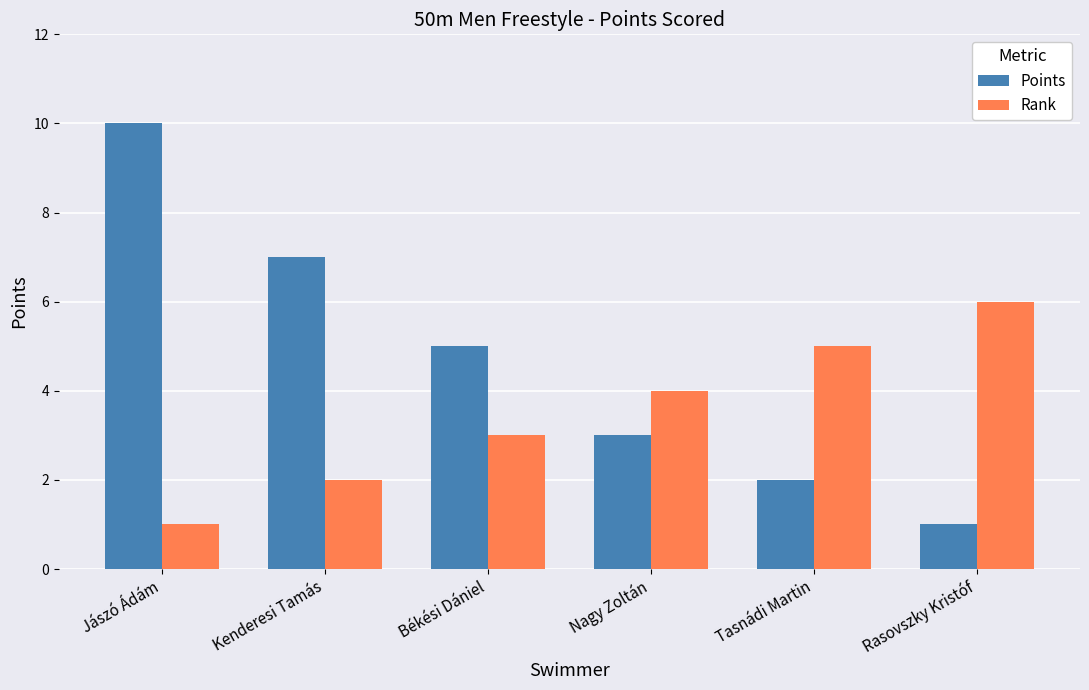

What is the sum of the Points values at Jászó Ádám and Békési Dániel?

15